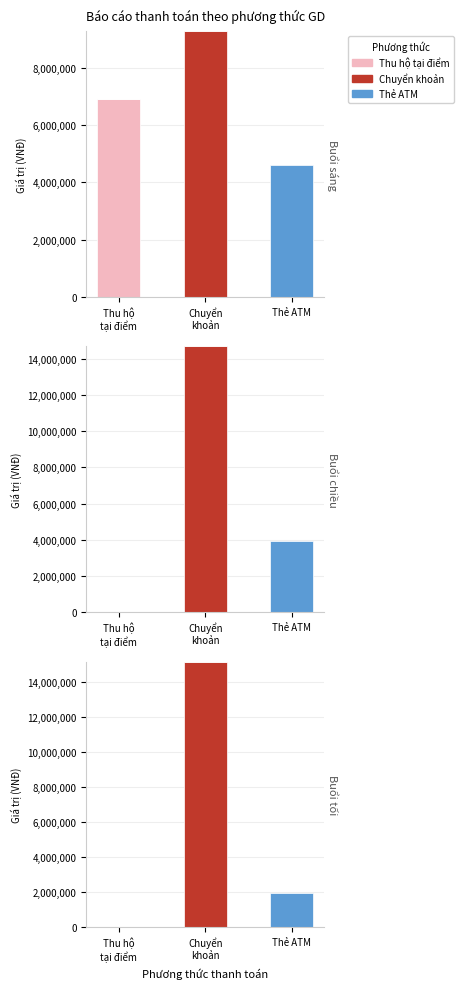

What is the maximum value shown in the chart?

15161000